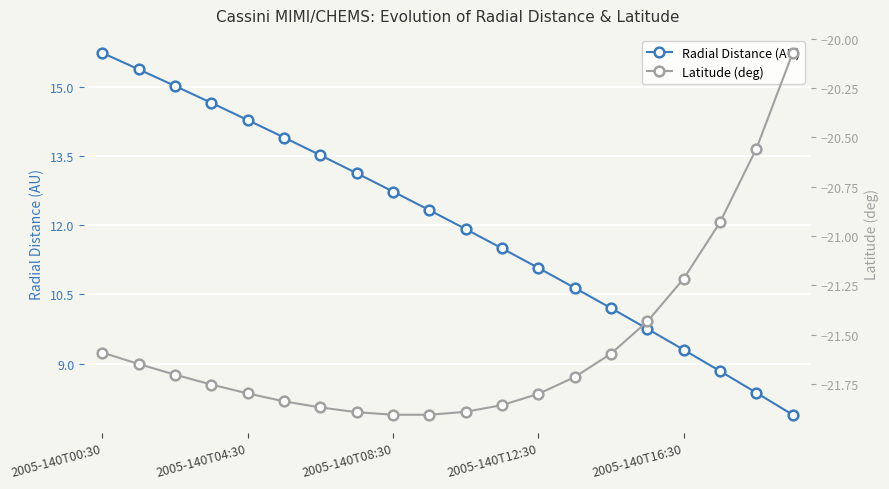

What is the approximate value of Radial Distance (AU) at 2005-140T08:30?

12.7